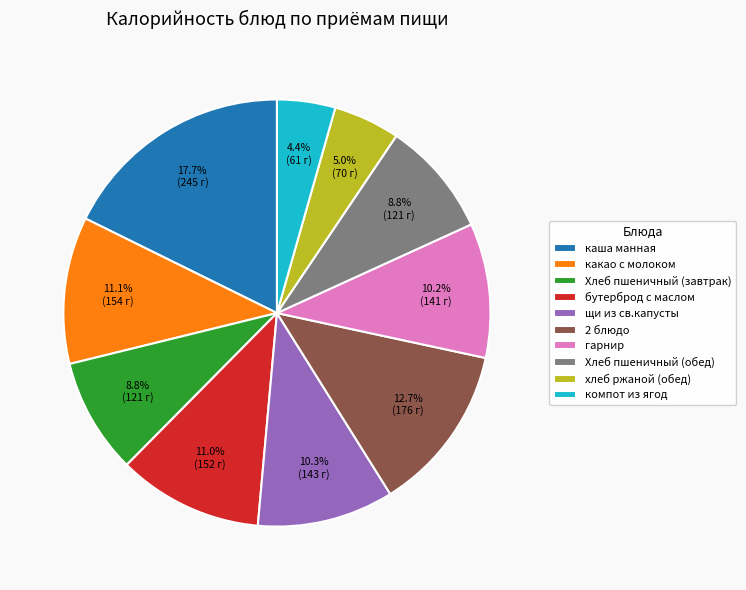

What is the ratio of the value at какао с молоком to the value at хлеб ржаной (обед)?

2.2